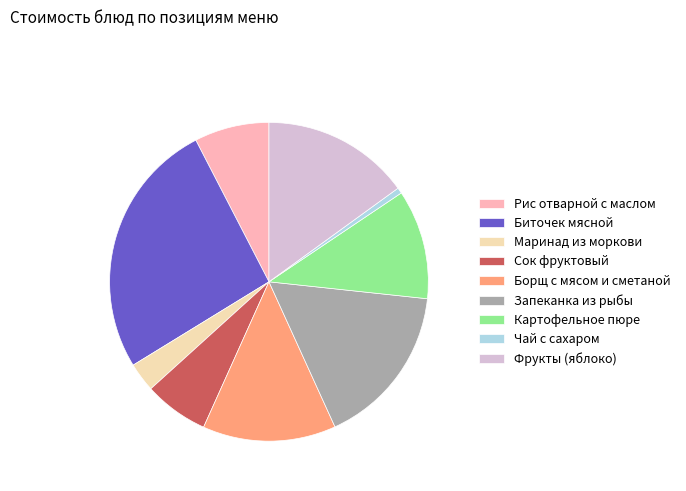

Count the number of slices in the pie.

9